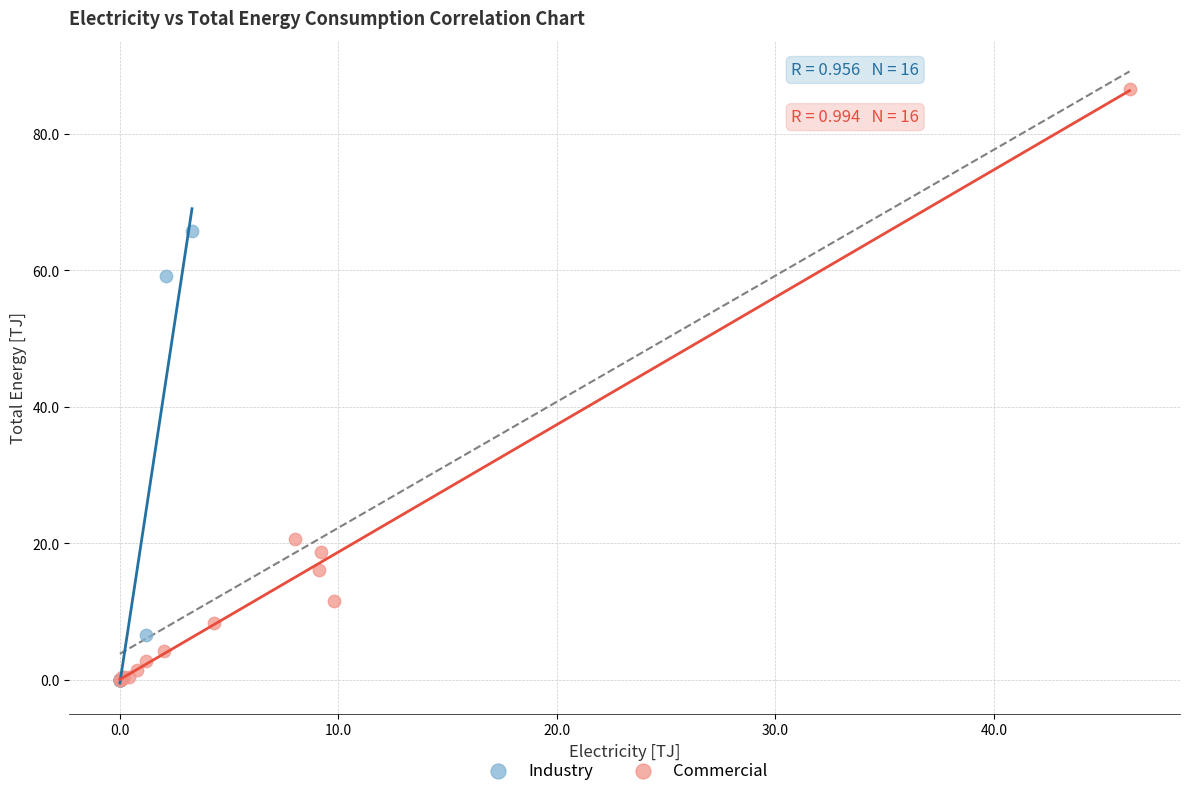

Which series has the largest Y range (max minus min)?

Commercial